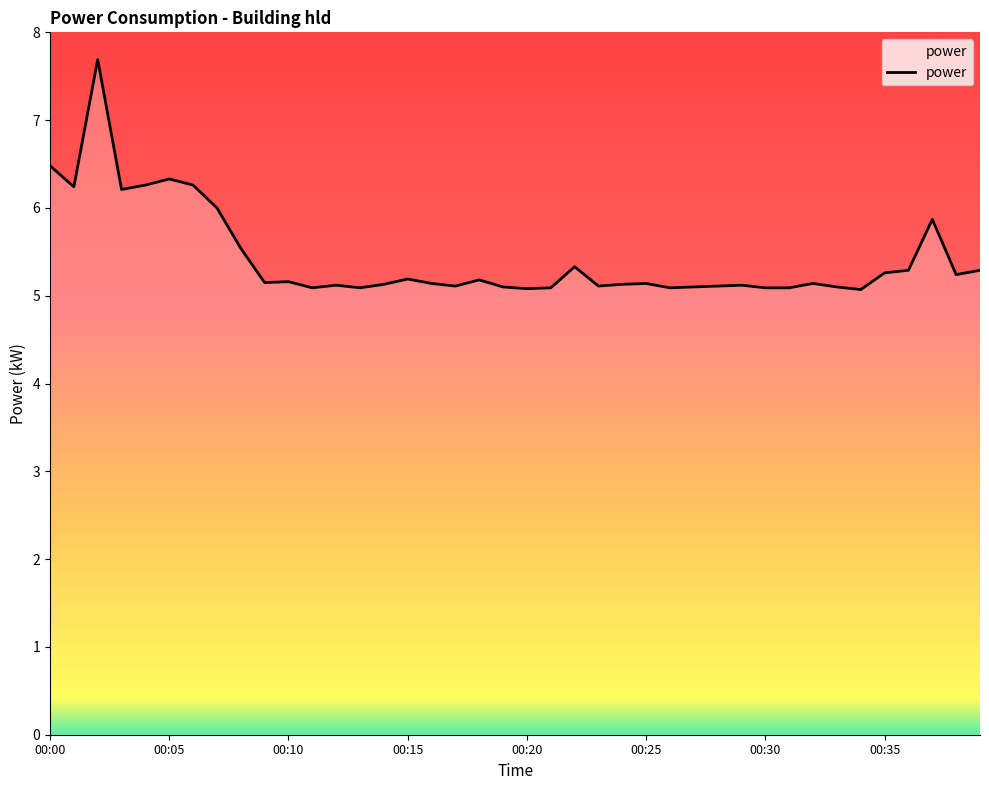

What is the greatest value displayed?

7.7